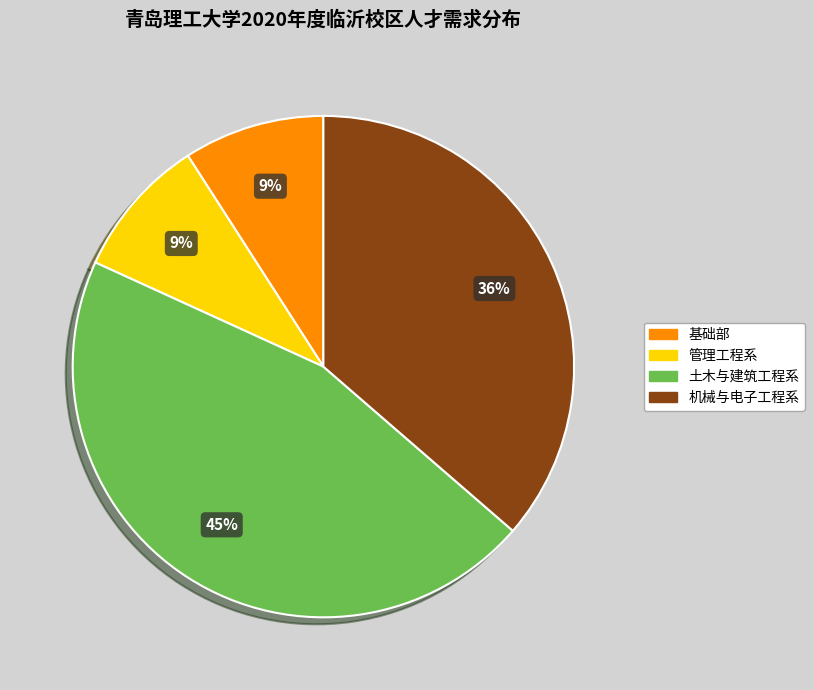

Which category has the biggest portion of the pie?

土木与建筑工程系